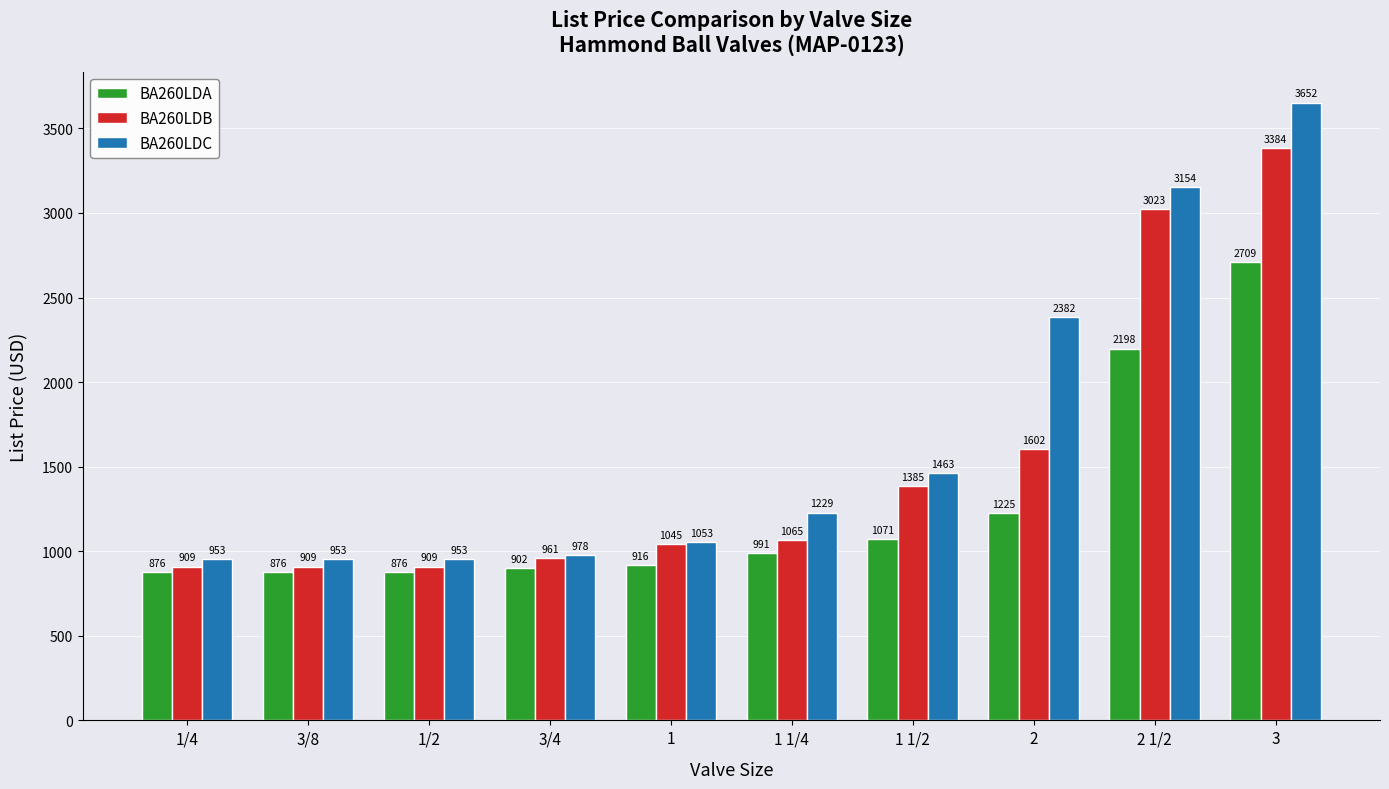

What is the difference between the second highest and second lowest values in the BA260LDC series?

2201.5